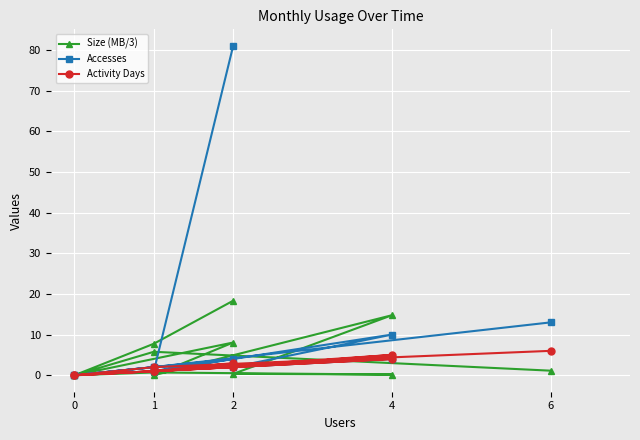

Rank the series by their maximum value, from highest to lowest.

Accesses, Size (MB/3), Activity Days